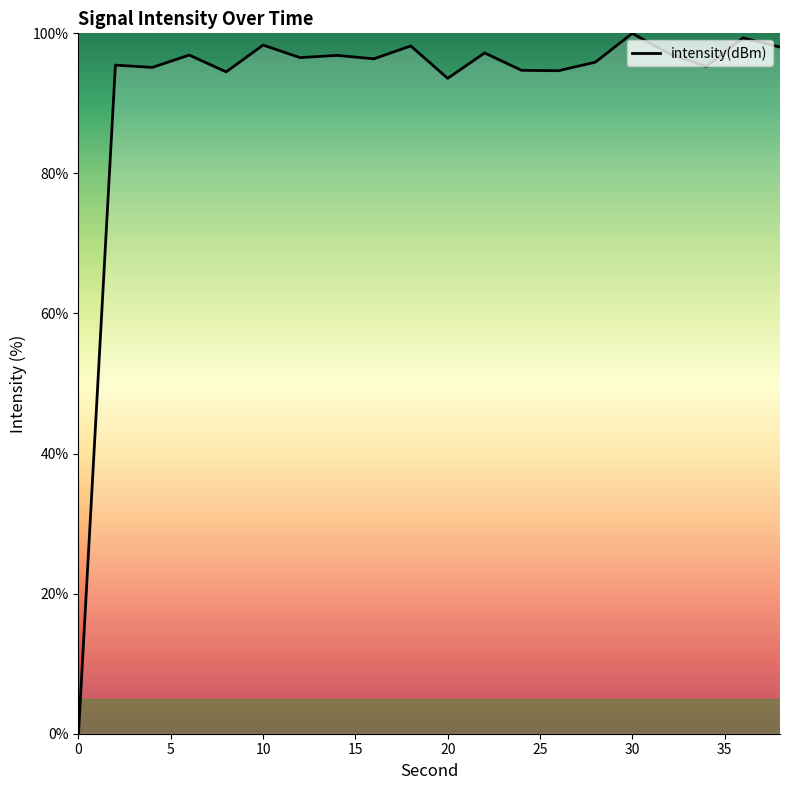

How many values are above zero?

19